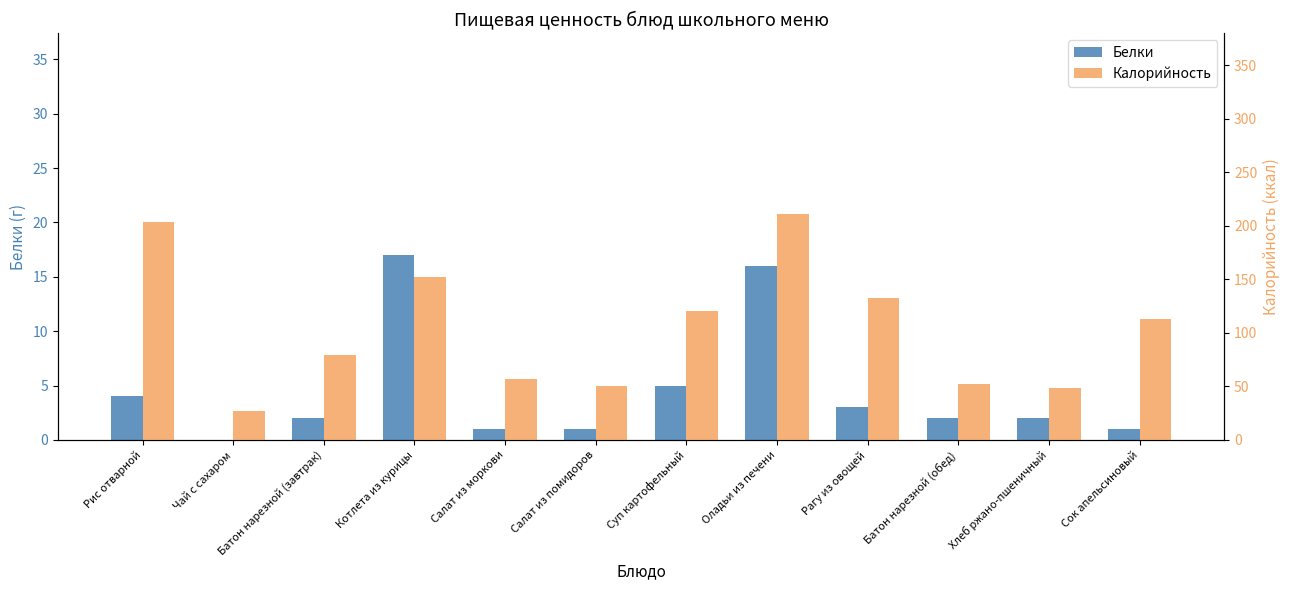

What value does the Калорийность series have at Чай с сахаром?

27